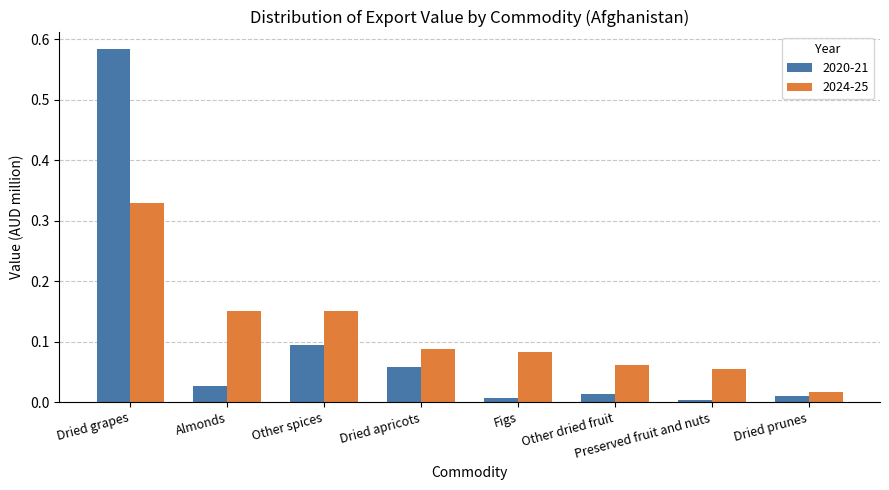

At Other spices, list the series in order from smallest to largest.

2020-21, 2024-25